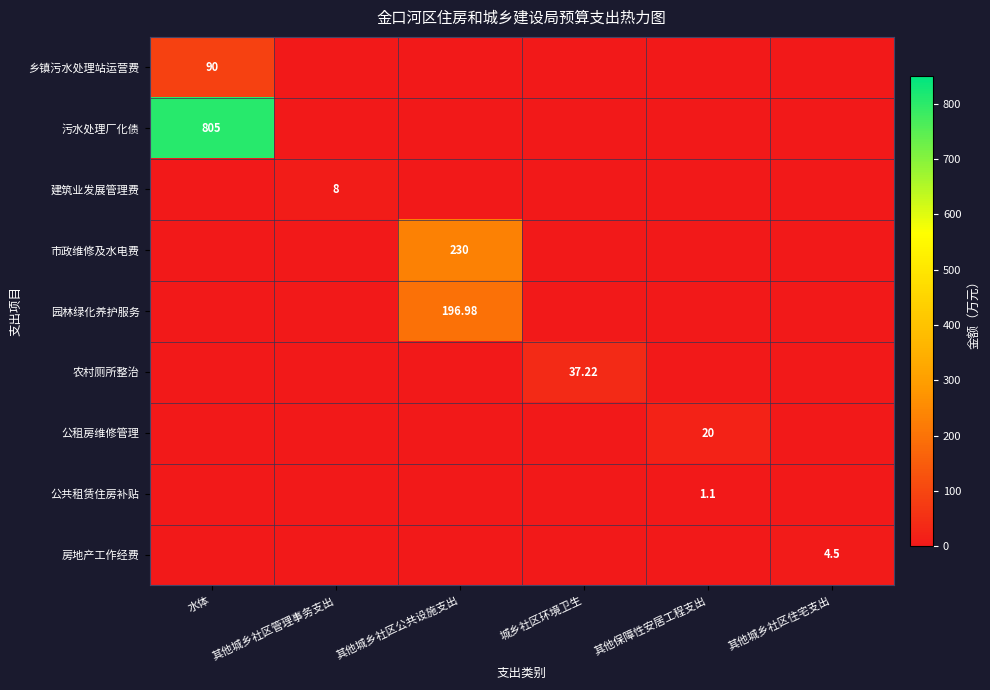

What is the total value across all series at 其他城乡社区管理事务支出?

8.0